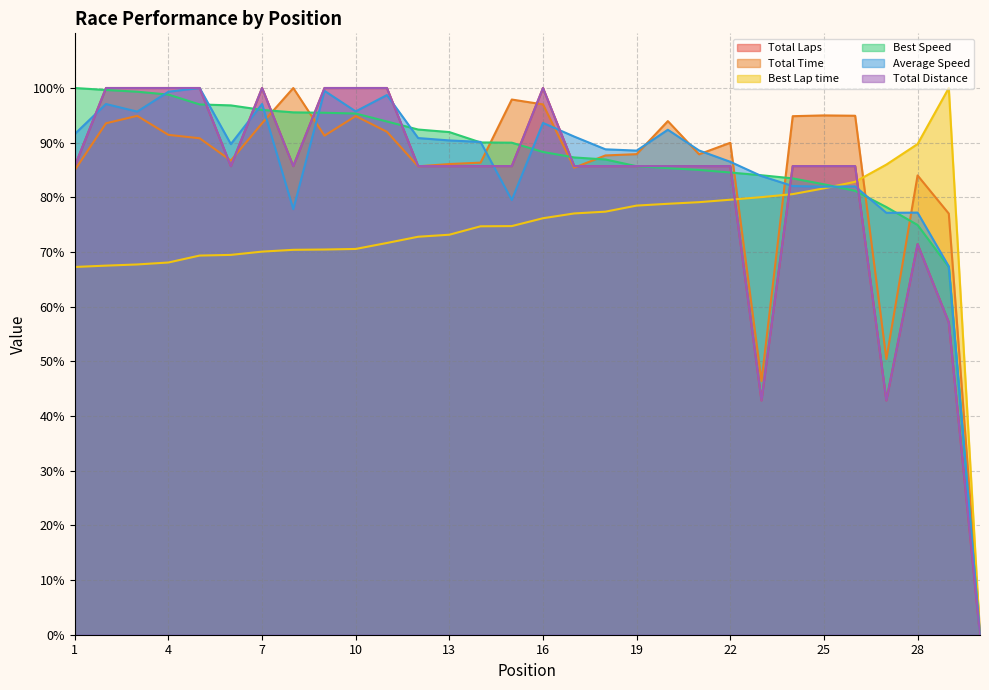

What is the greatest value displayed?

100.0